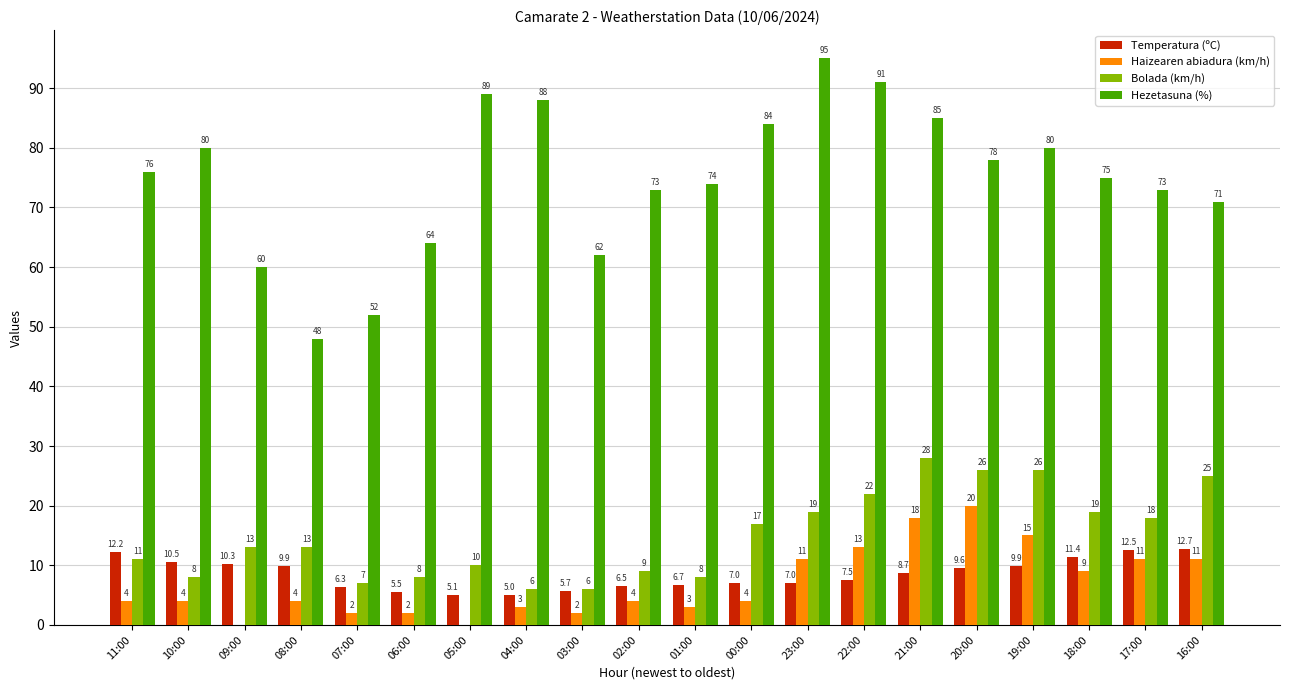

True or false: Haizearen abiadura (km/h) has a value of 0.0 at 05:00.

True